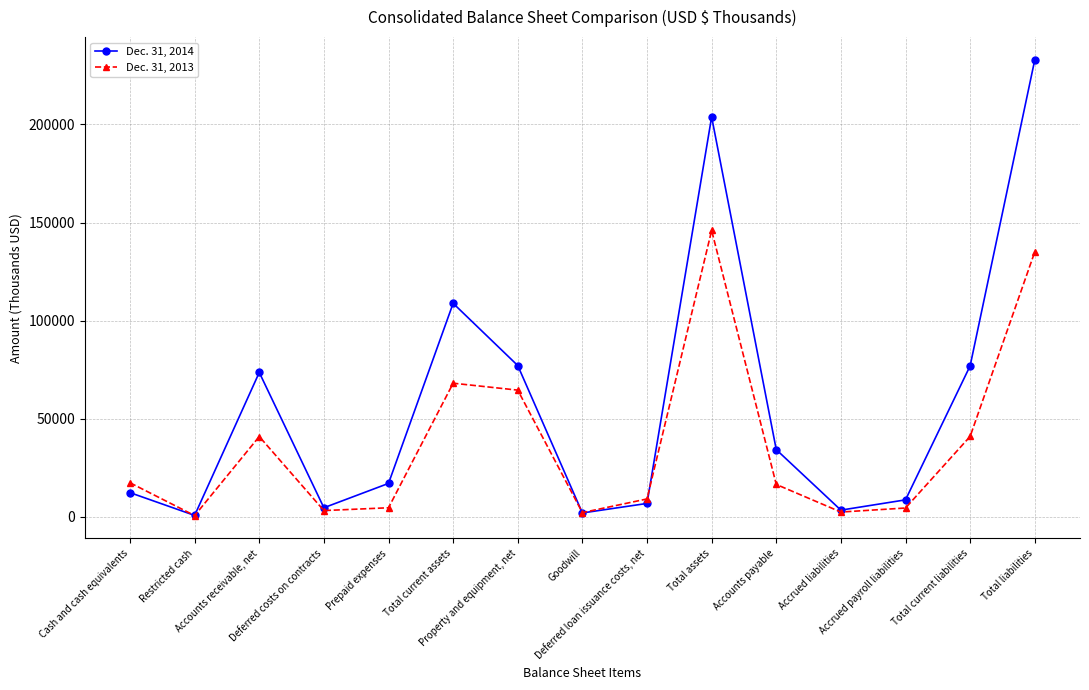

What is the average value of the Dec. 31, 2014 series?

57531